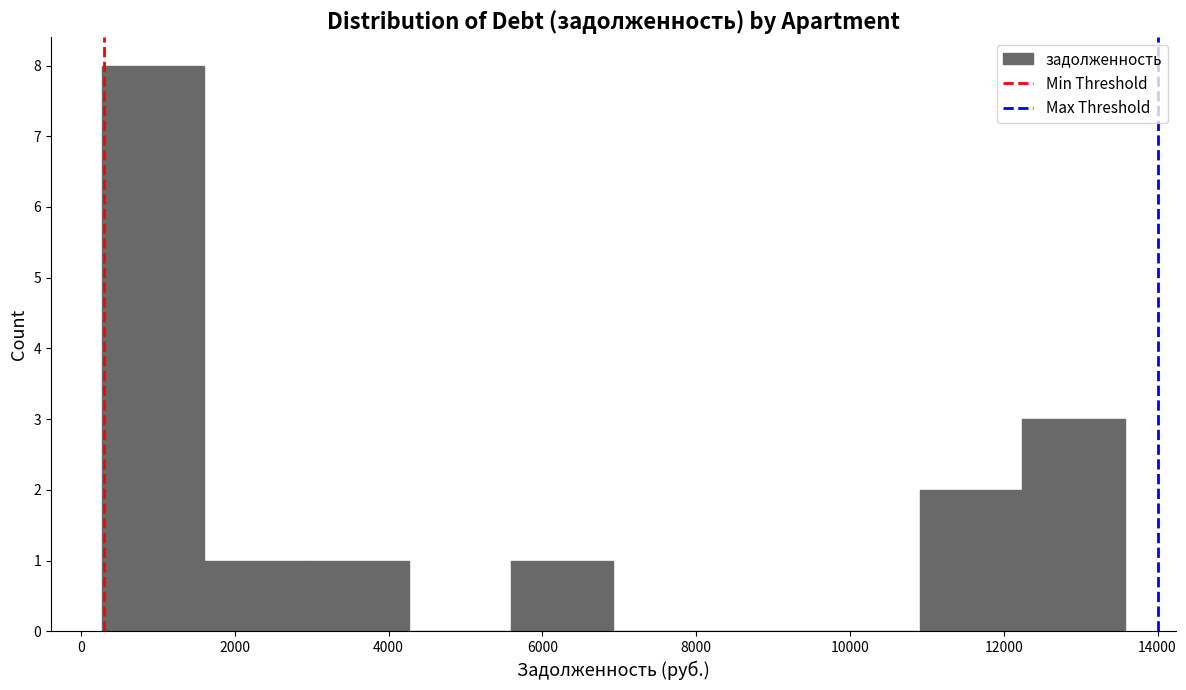

Reading left to right, transcribe this chart: for each bar, give the range it covers on the x-axis and its height. Neither the bar edges nor the heights are printed on the chart, so give them approximately, as read against the axes.

200 to 1600: 8
1600 to 3000: 1
3000 to 4200: 1
4200 to 5600: 0
5600 to 7000: 1
7000 to 8200: 0
8200 to 9600: 0
9600 to 11000: 0
11000 to 12200: 2
12200 to 13600: 3